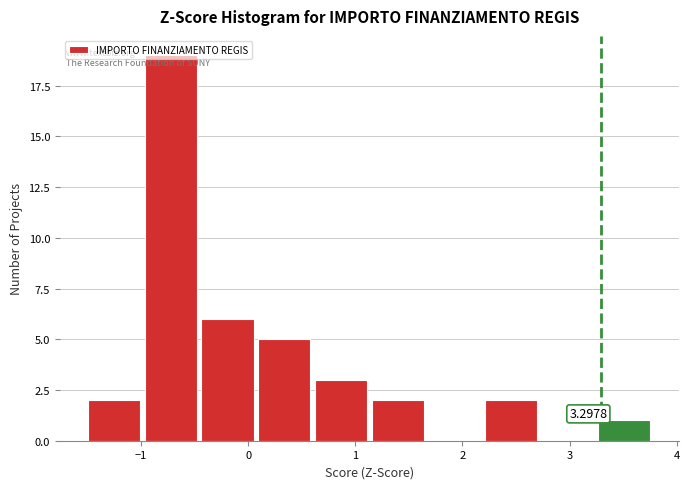

Which range on the x-axis has the tallest bar?

-1.0 to -0.4